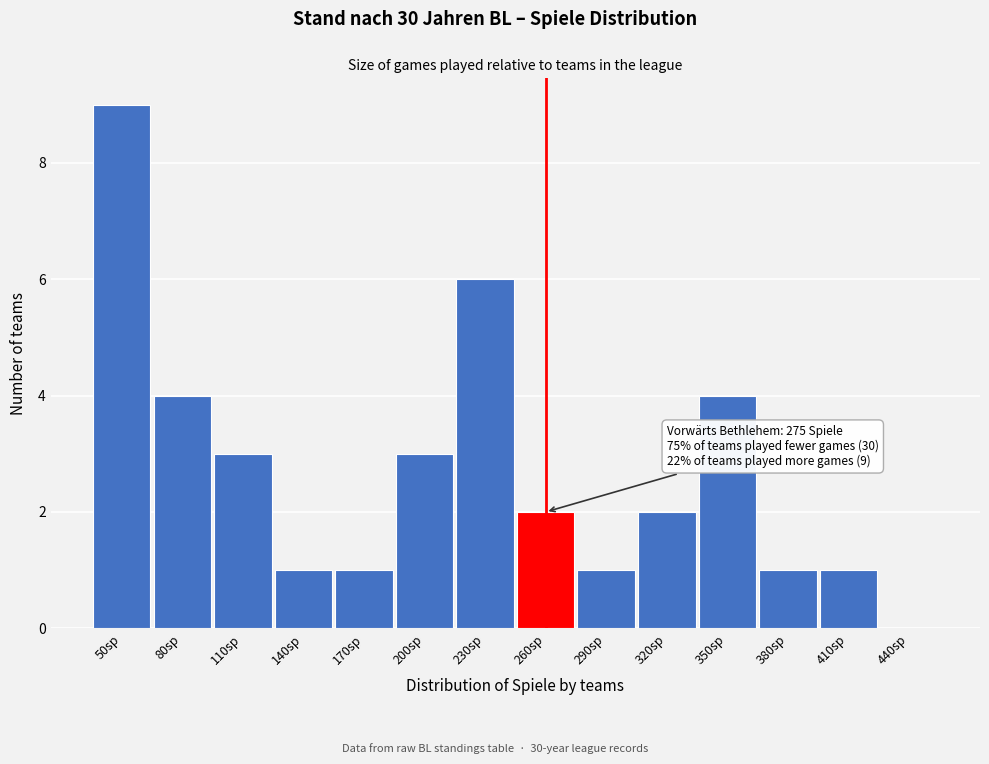

Reading left to right, list all the values displayed in this chart.

50sp=9	80sp=4	110sp=3	140sp=1	170sp=1	200sp=3	230sp=6	260sp=2	290sp=1	320sp=2	350sp=4	380sp=1	410sp=1	440sp=0